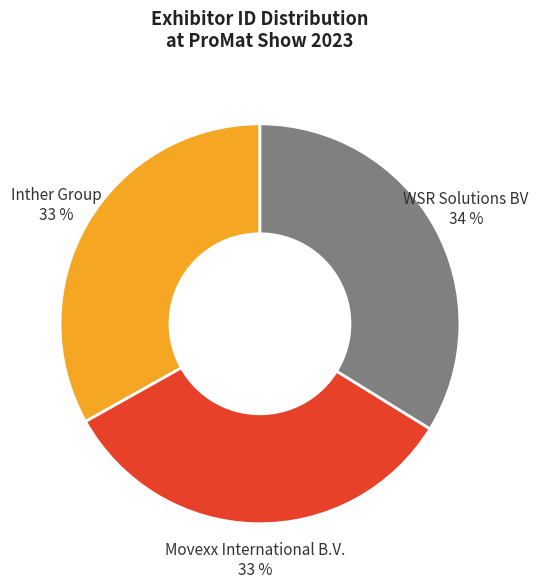

The Inther Group slice represents 46% of the pie. True or false?

False